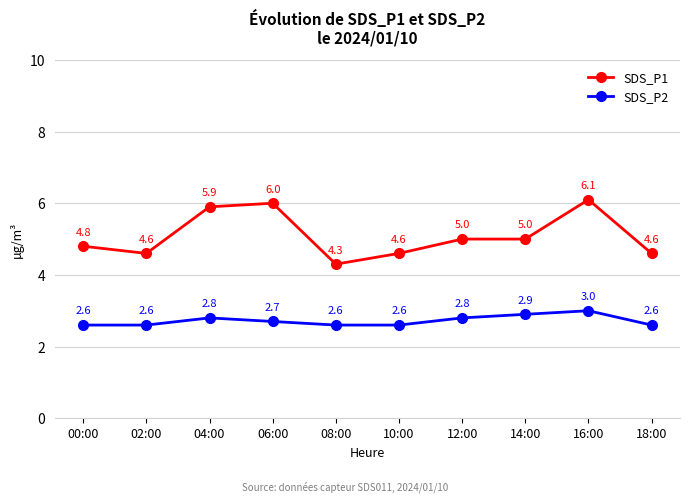

What is the label of the 7th point from the right?

06:00